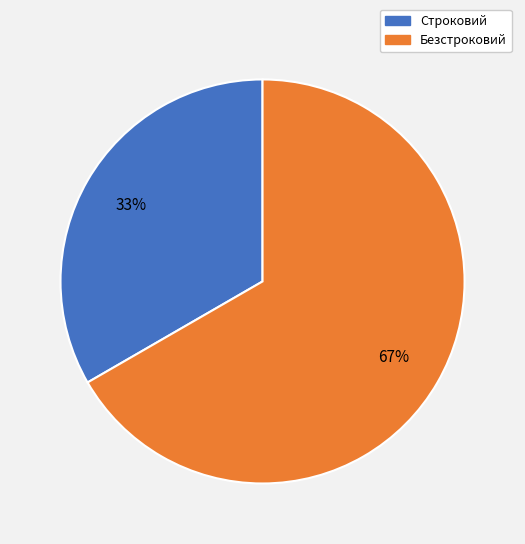

Combined, do Строковий and Безстроковий account for over 50%?

Yes